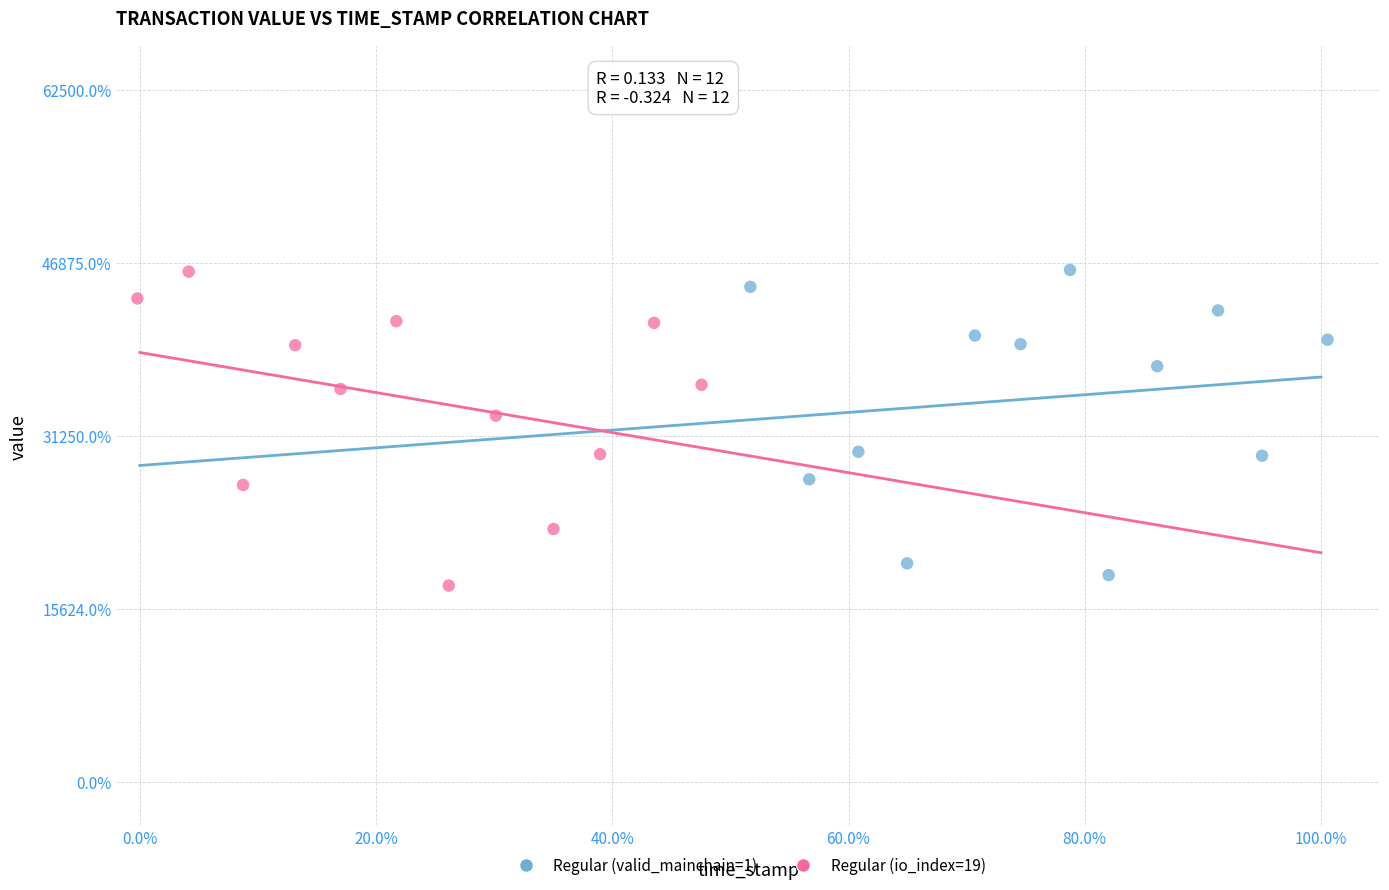

Which series reaches the minimum Y coordinate?

Regular (io_index=19)